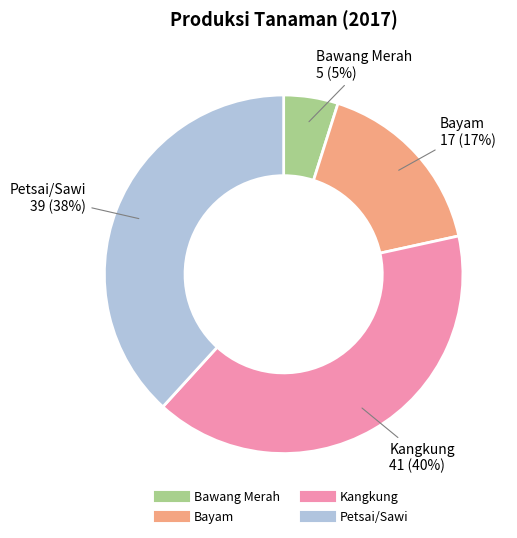

True or false: Kangkung accounts for 50% of the total.

False